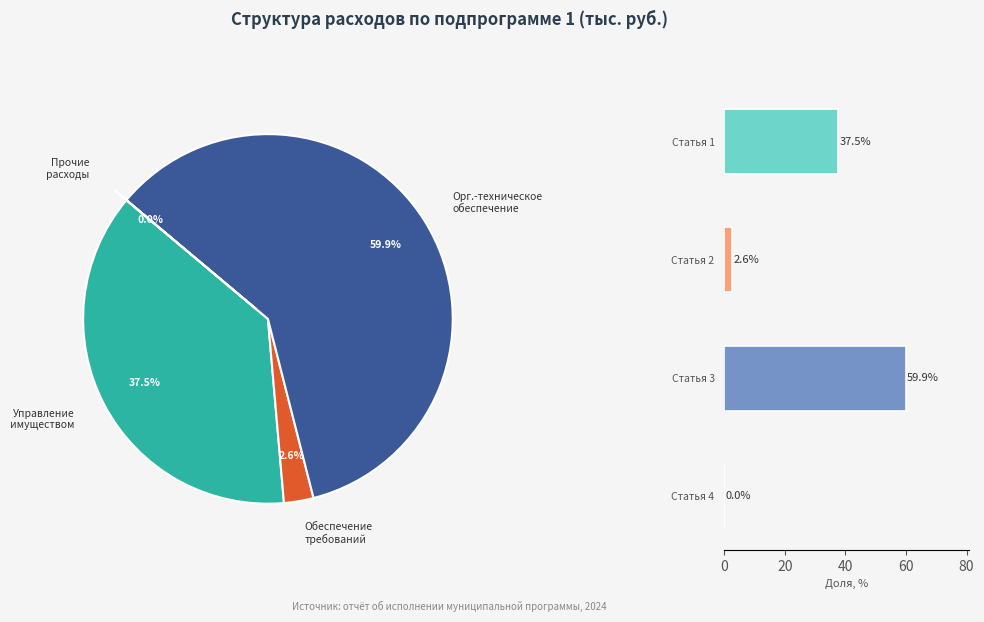

To the nearest percent, what portion does Организационно-техническое и финансовое обеспечение (местный бюджет) represent?

60%